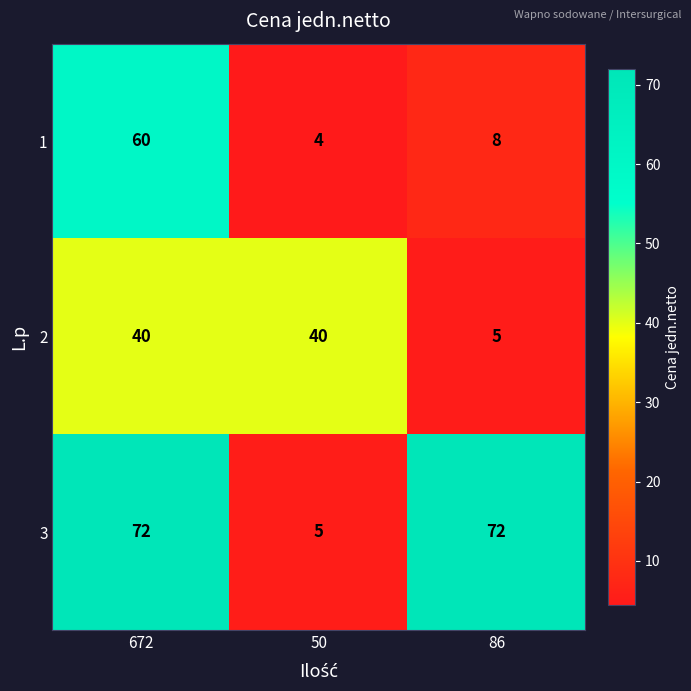

At which label is 1 closest to 32?

86